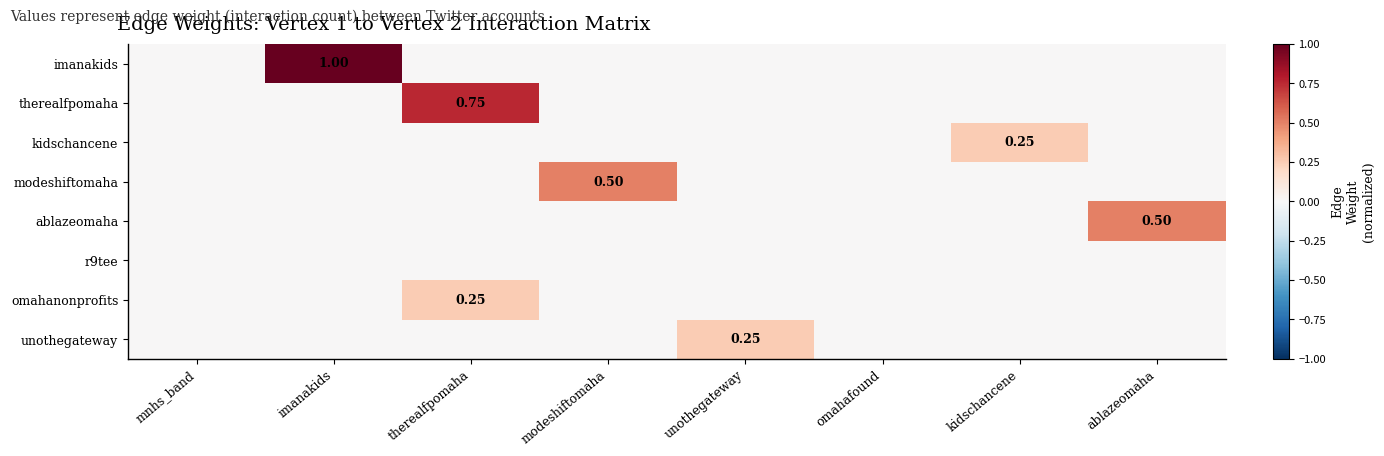

Rank the series by their maximum value, from highest to lowest.

imanakids, therealfpomaha, modeshiftomaha, ablazeomaha, kidschancene, omahanonprofits, unothegateway, r9tee